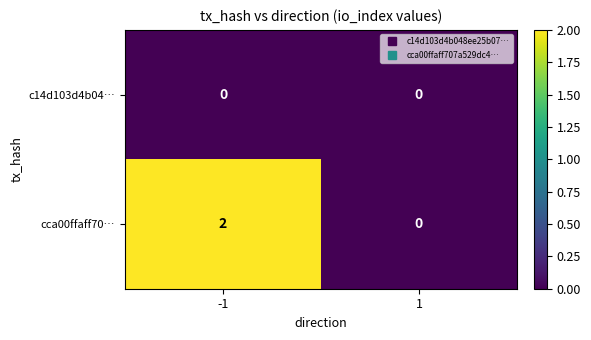

Rank the series by their average value, from highest to lowest.

cca00ffaff70…, c14d103d4b04…